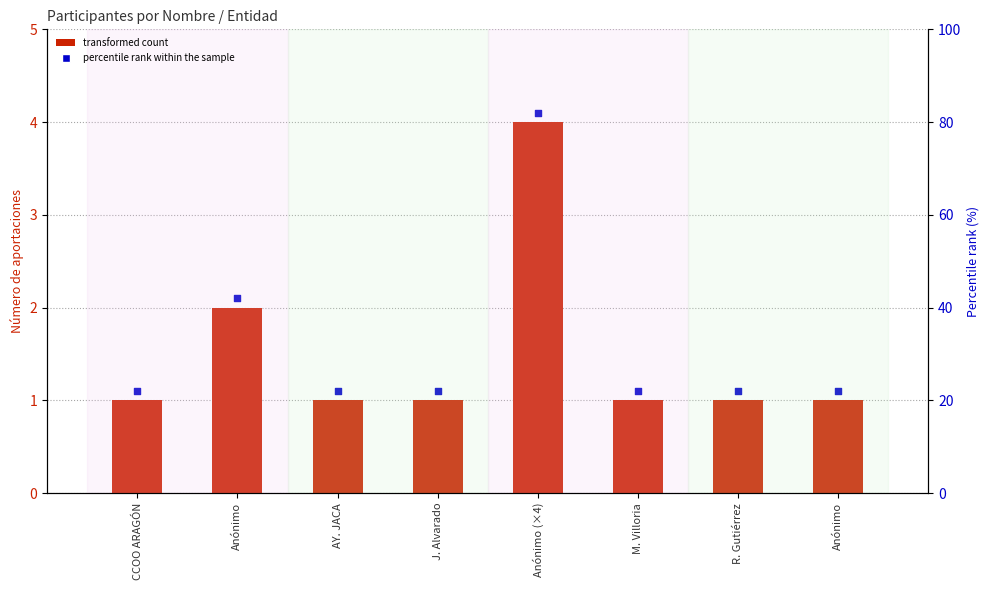

Approximately how many times larger is the value at AY. JACA compared to R. Gutiérrez?

1.0